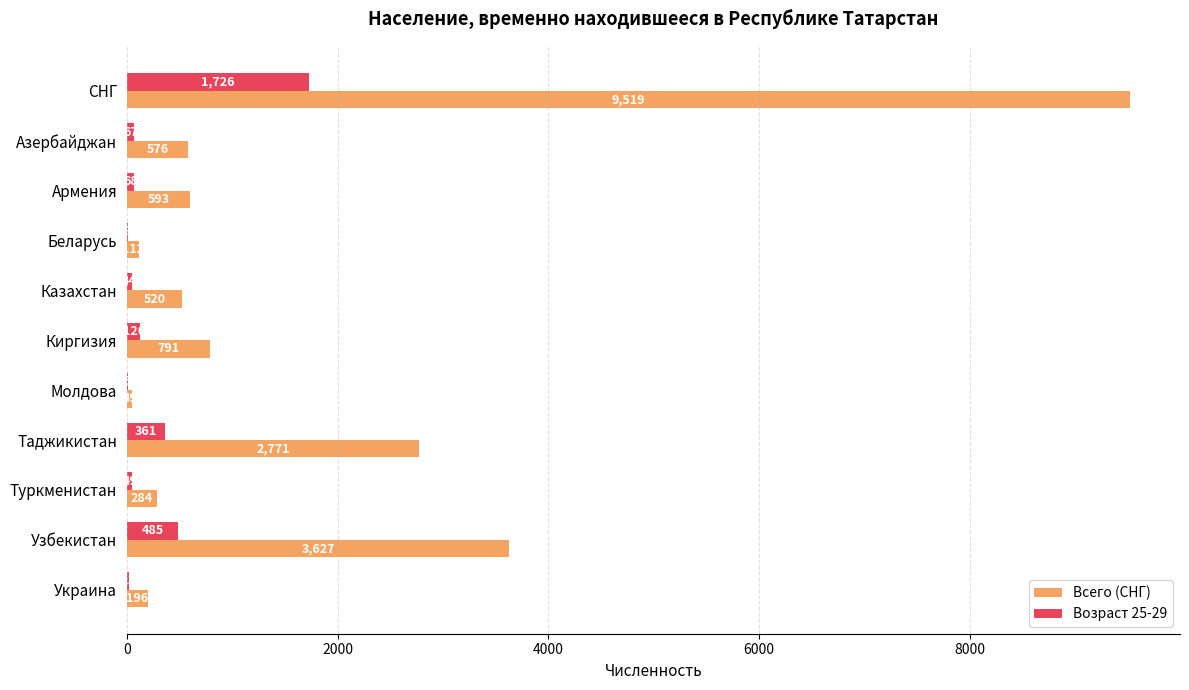

What is the sum of the Возраст 25-29 values at Азербайджан and Украина?

88